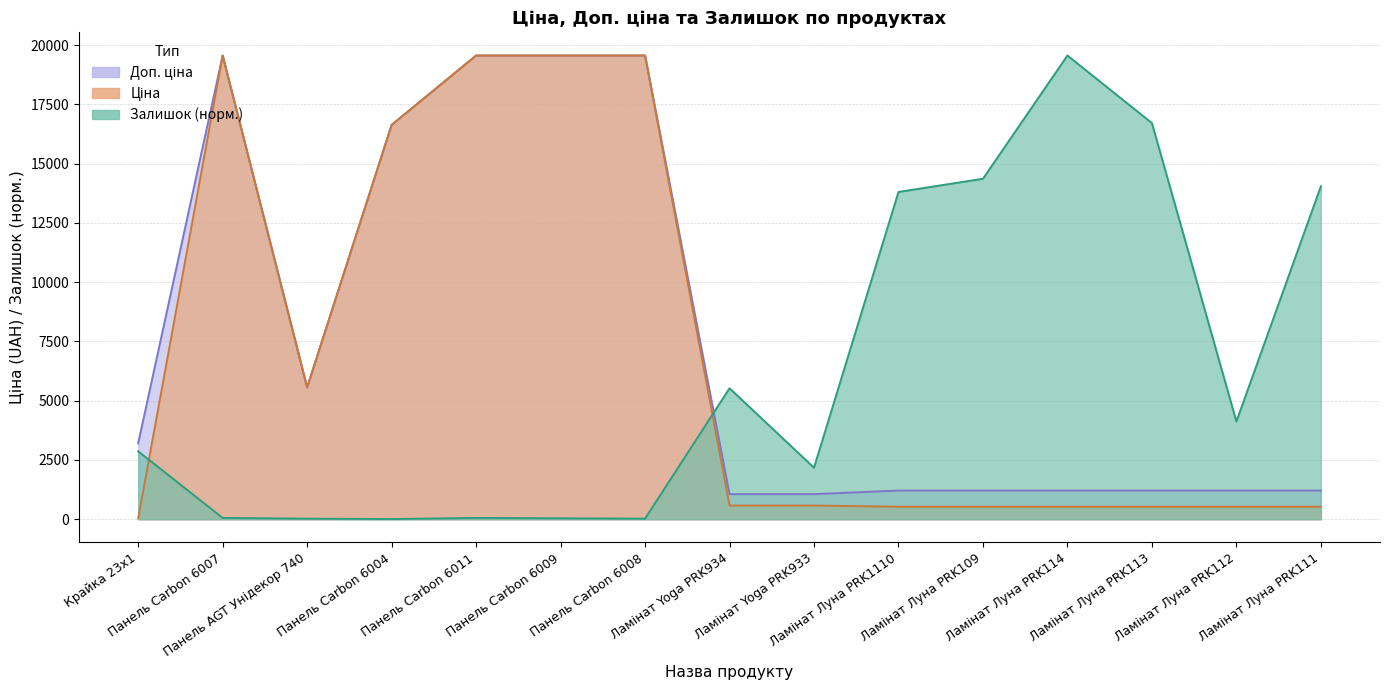

How many lines are shown in the chart?

3